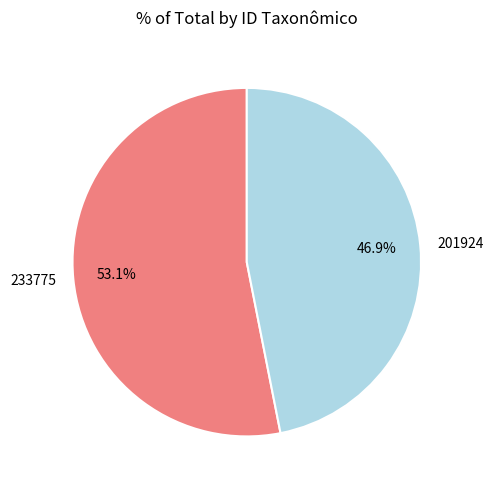

Which has a higher value, 233775 or 201924?

233775